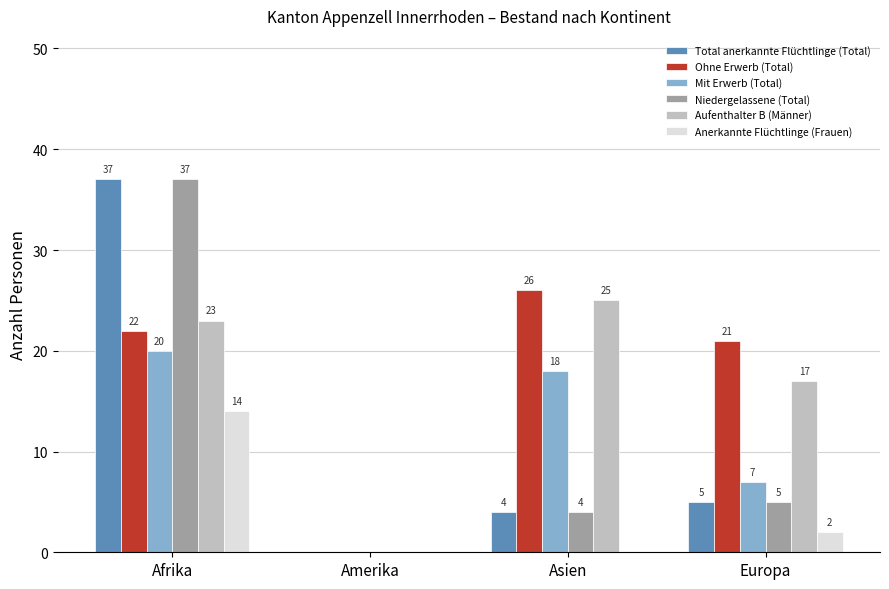

What is the sum of all Aufenthalter B (Männer) values?

65